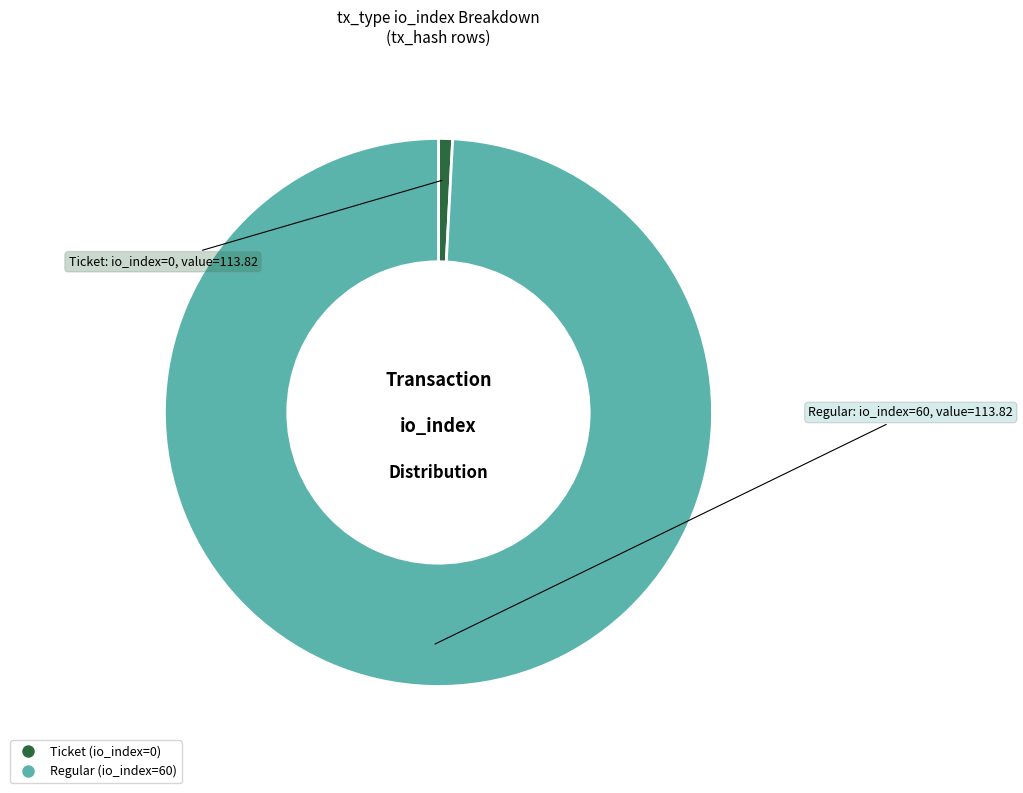

Rank the categories by value from highest to lowest.

Regular (io_index=60), Ticket (io_index=0)